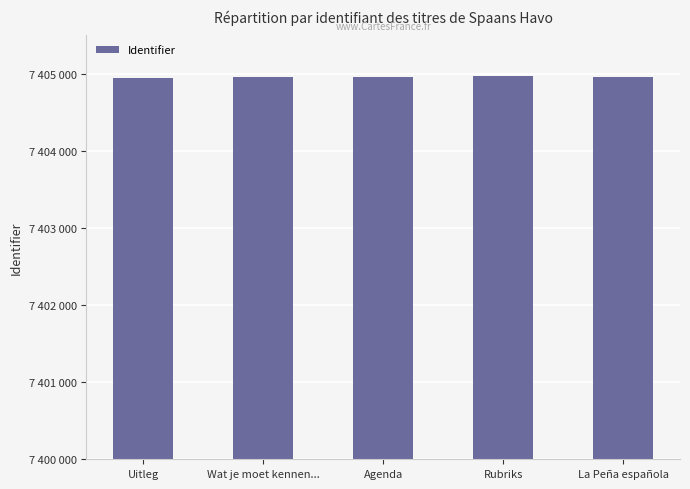

Which category has the highest value across all series?

Rubriks